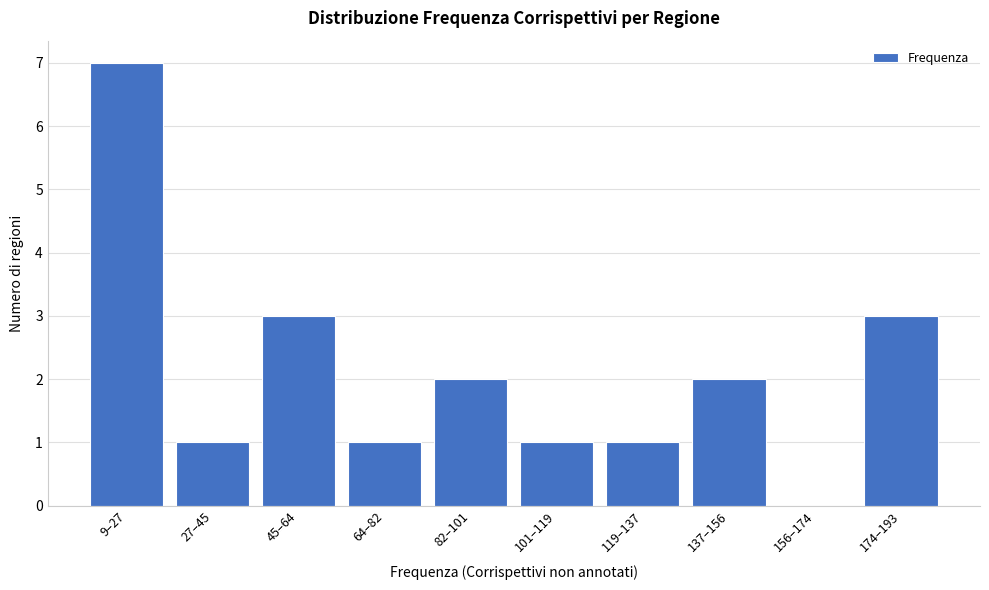

Reading right to left, extract all data points from this chart.

174–193=3	156–174=0	137–156=2	119–137=1	101–119=1	82–101=2	64–82=1	45–64=3	27–45=1	9–27=7